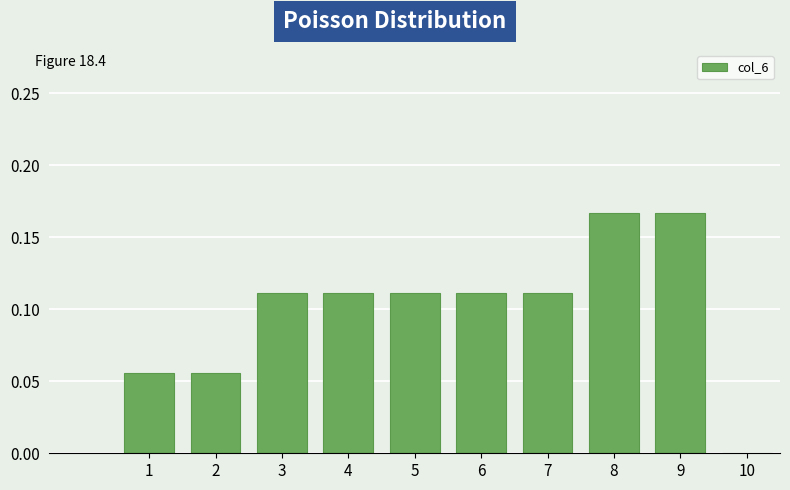

How tall is the bar that spans 6.5 to 7.5 on the x-axis? The values are not printed on the chart, so give them approximately, as read against the axis.

0.110